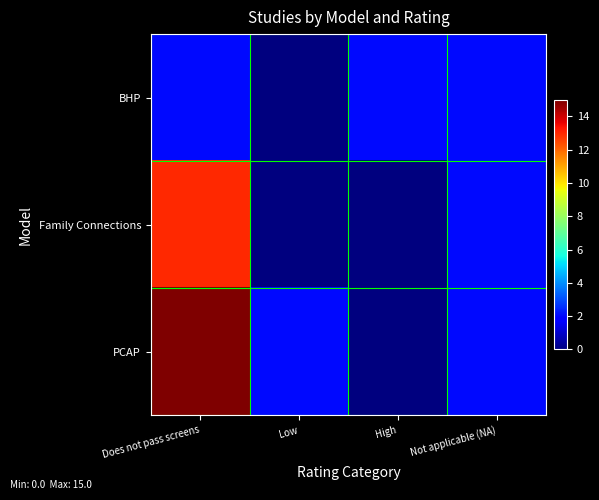

Which series changed the most between Does not pass screens and Not applicable (NA)?

PCAP